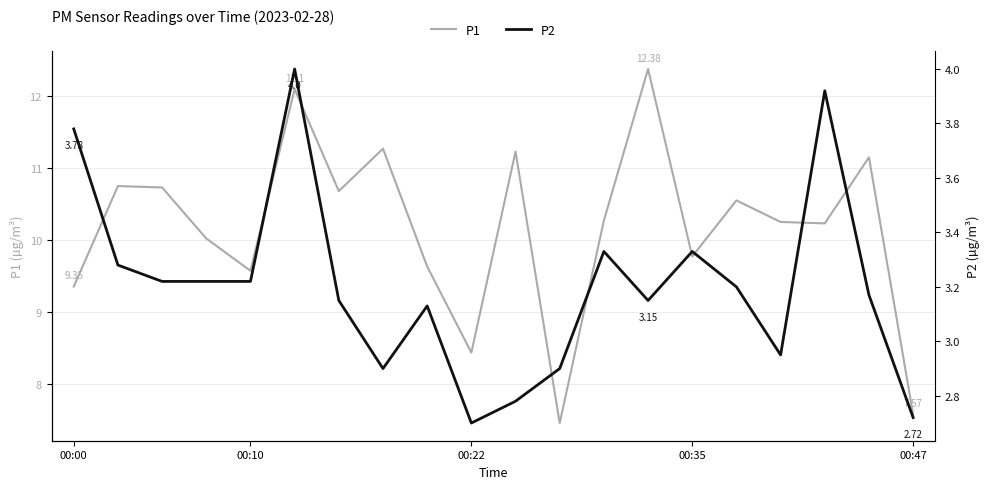

What is the label of the 20th point from the right?

00:00